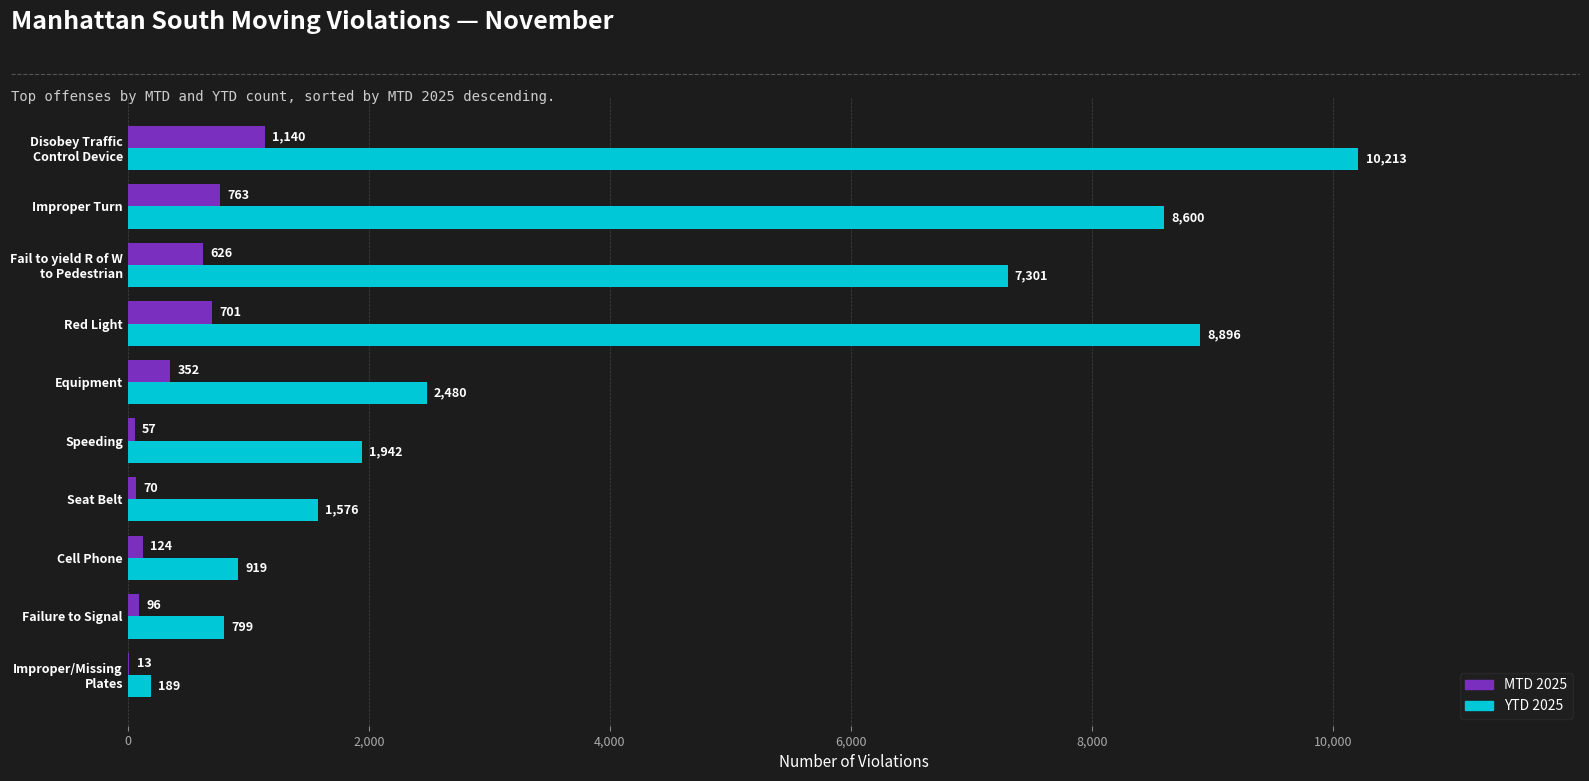

True or false: MTD 2025 has a value of 701 at Red Light.

True